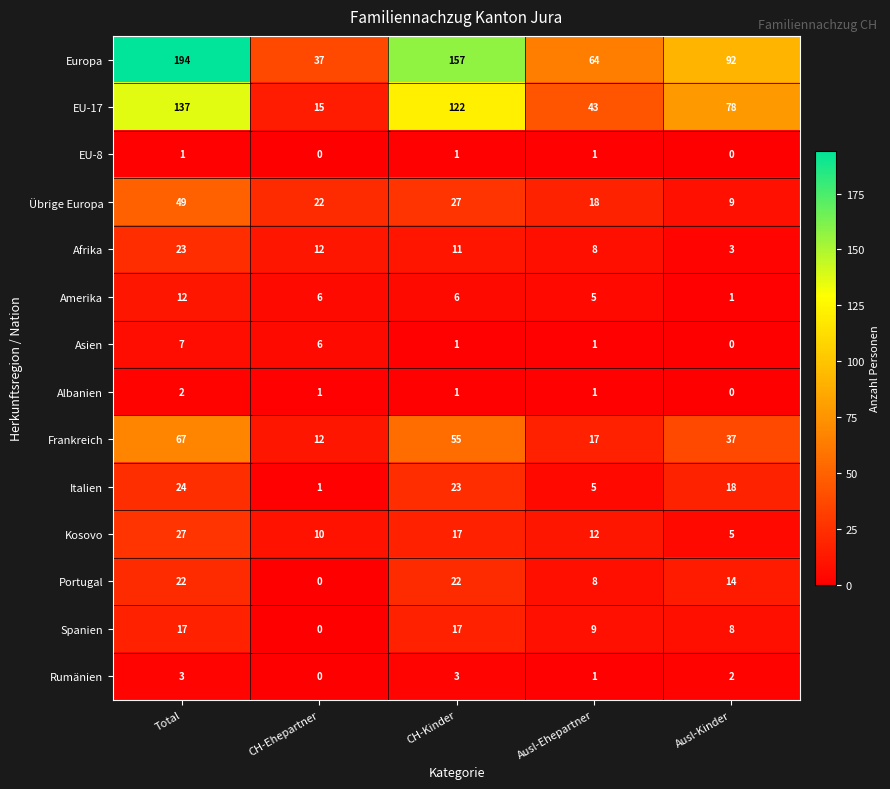

How many Portugal values are between 8 and 22?

4